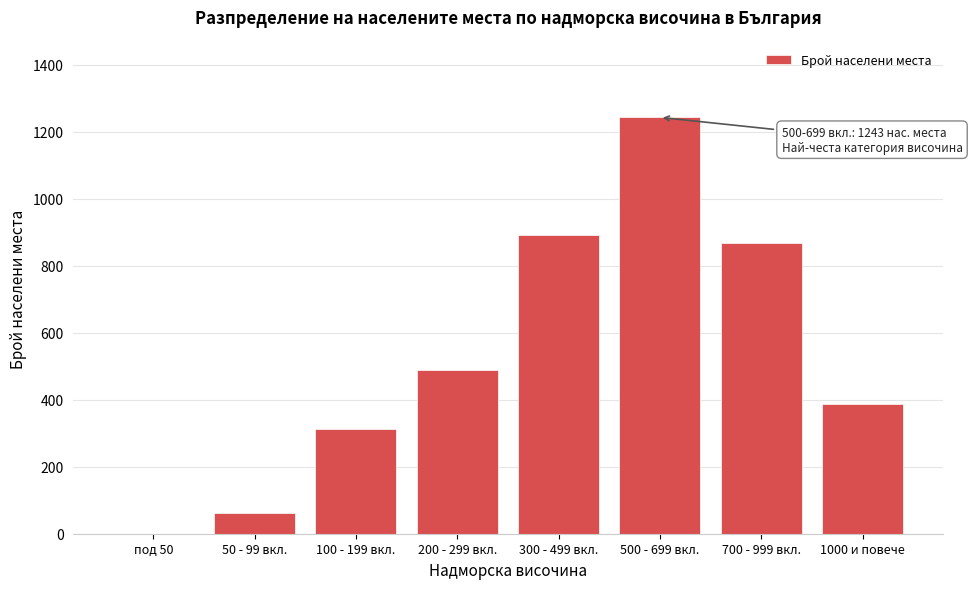

Reading left to right, what are all the values shown in this chart?

под 50=0	50 - 99 вкл.=62	100 - 199 вкл.=312	200 - 299 вкл.=489	300 - 499 вкл.=891	500 - 699 вкл.=1243	700 - 999 вкл.=867	1000 и повече=388